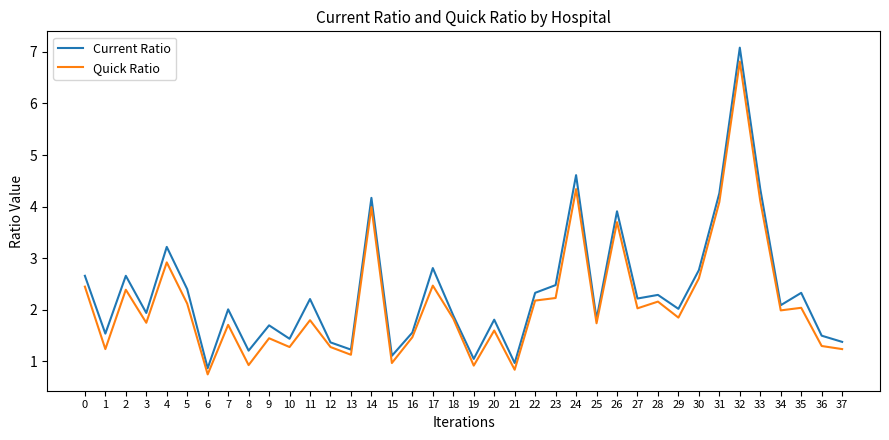

True or false: Quick Ratio and Current Ratio intersect in this chart.

False